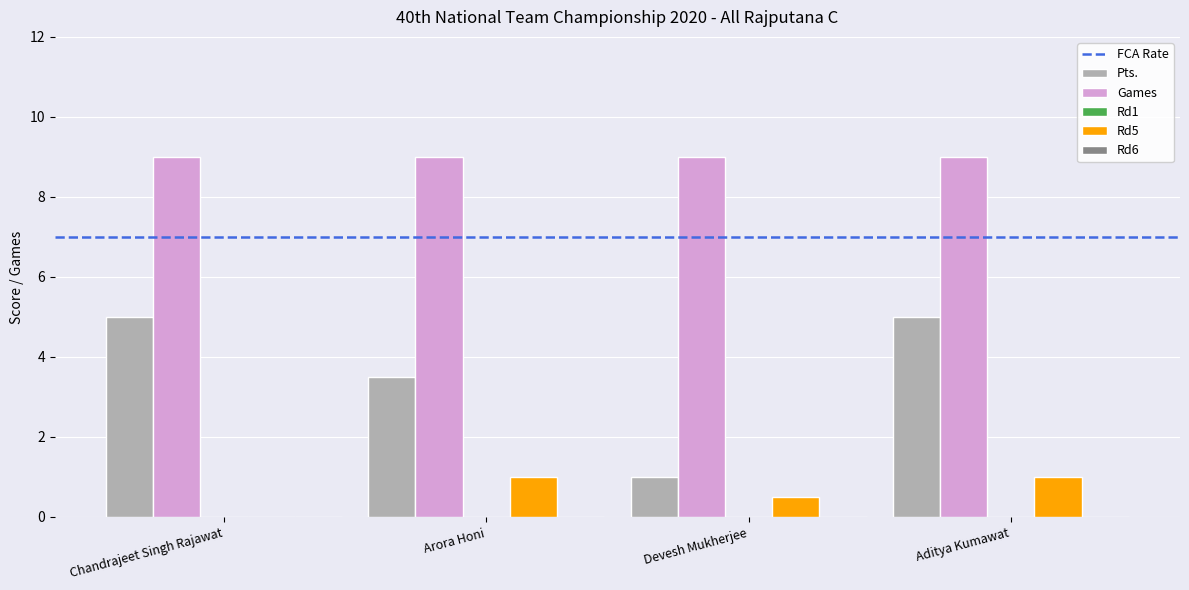

What is the highest value of the Pts. series?

5.0